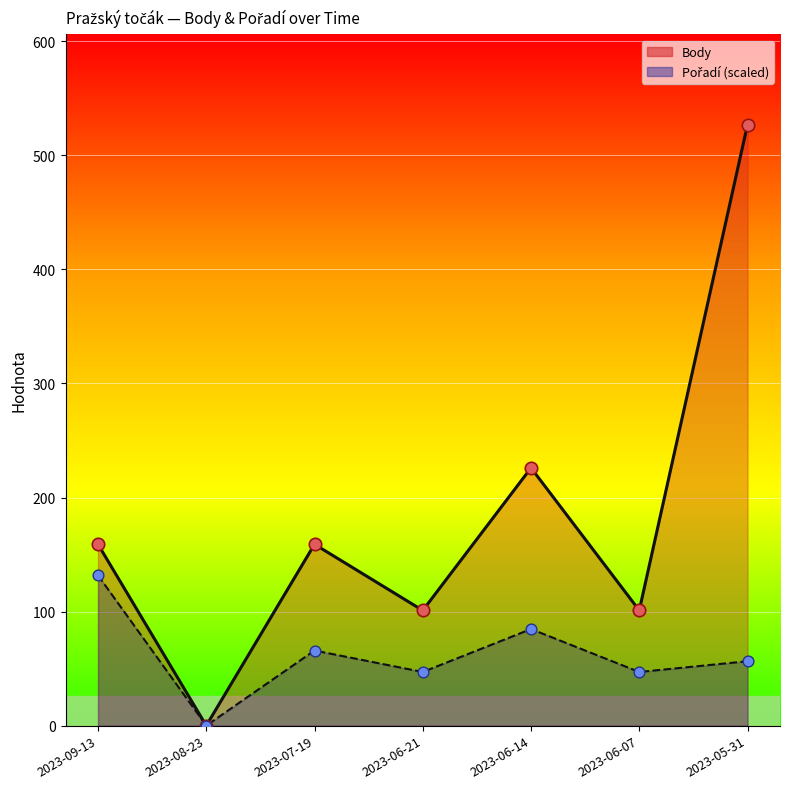

Which series has the largest total across all categories?

Body